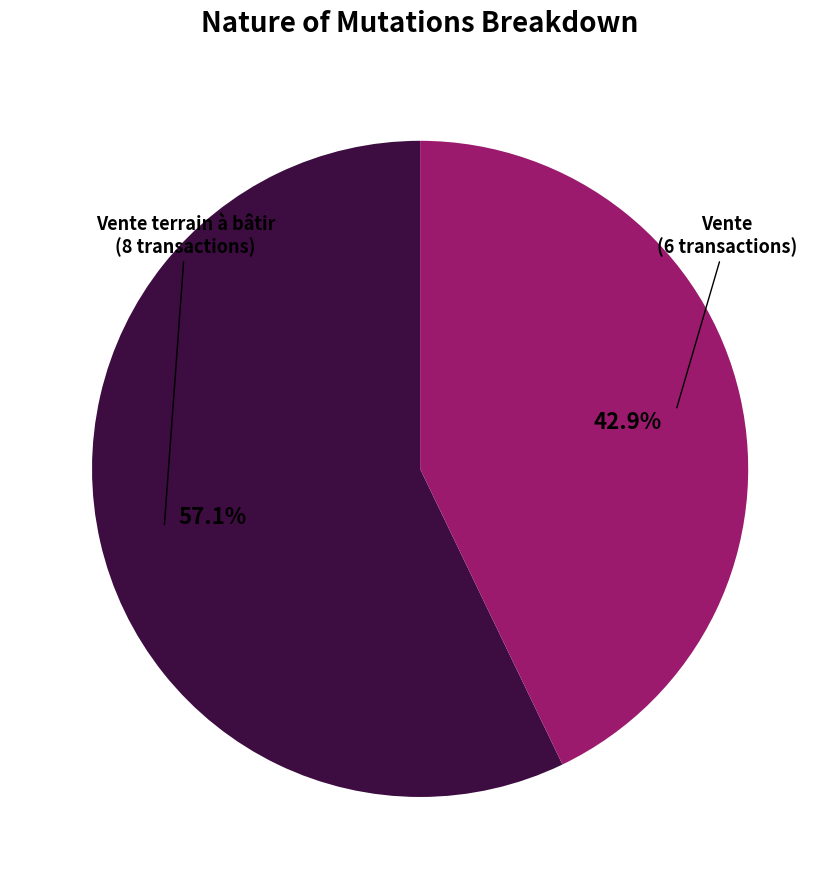

Does any single category account for the majority?

Yes